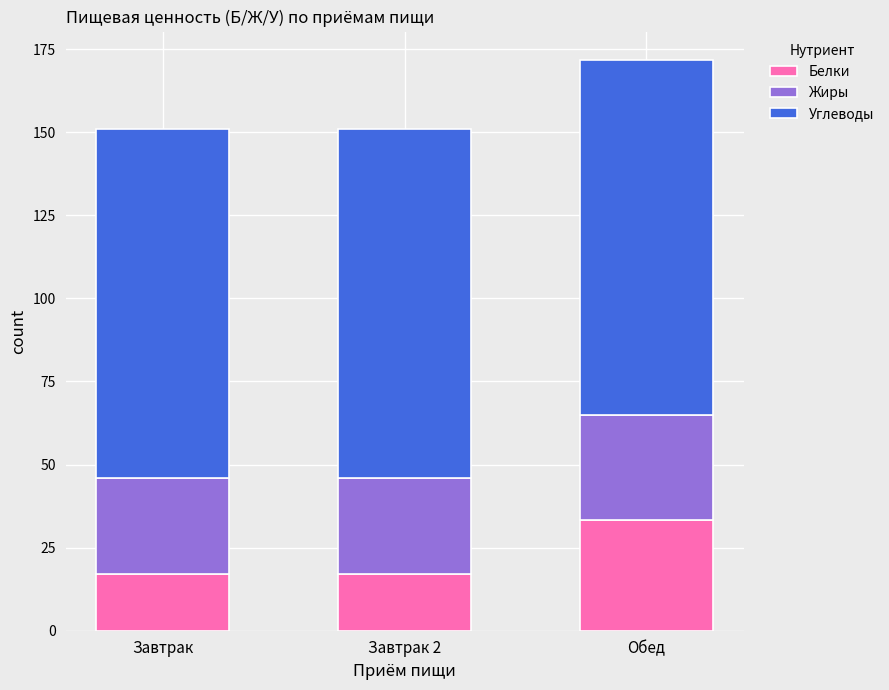

How many series are shown in this chart?

3